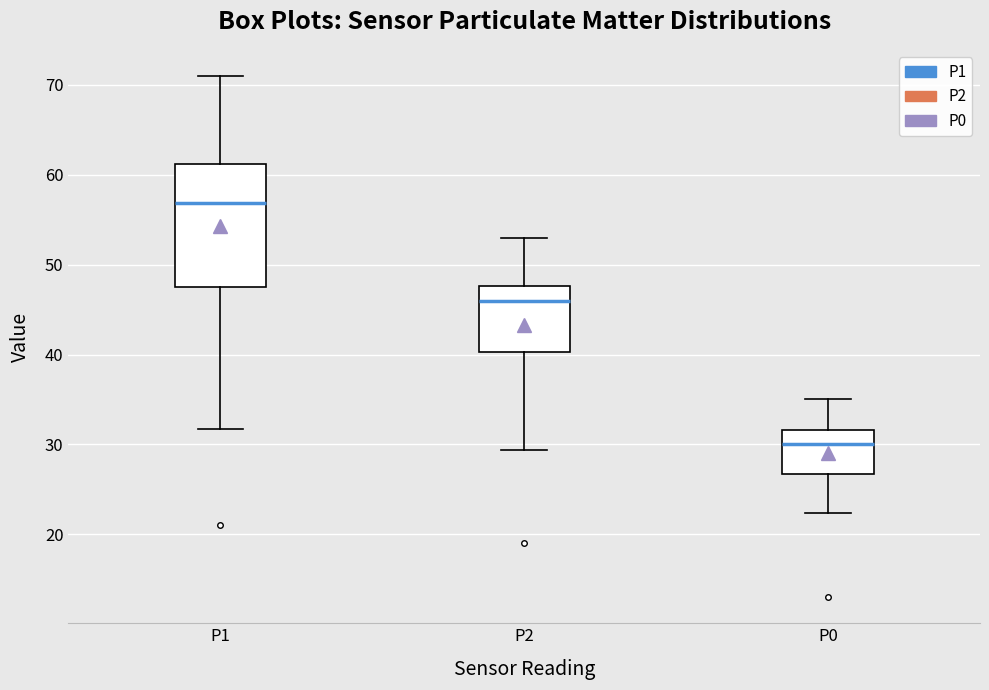

Comparing the boxes themselves (not the whiskers), which one is the tallest?

P1